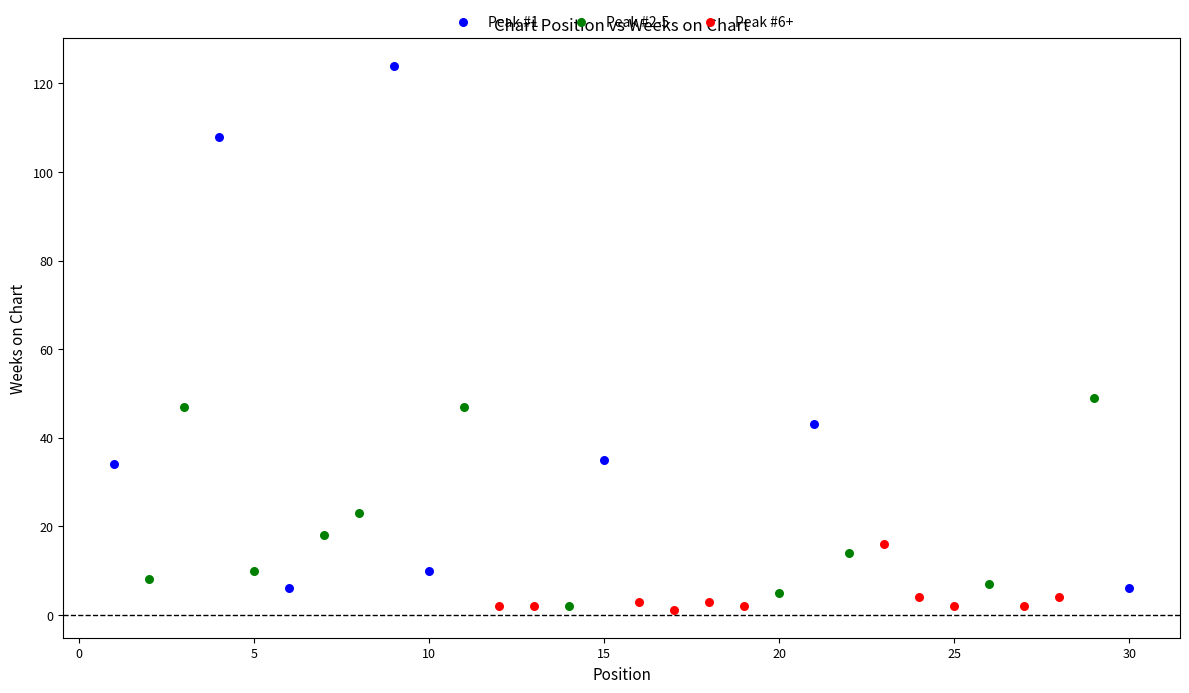

Which series contains the highest Y value?

Peak #1